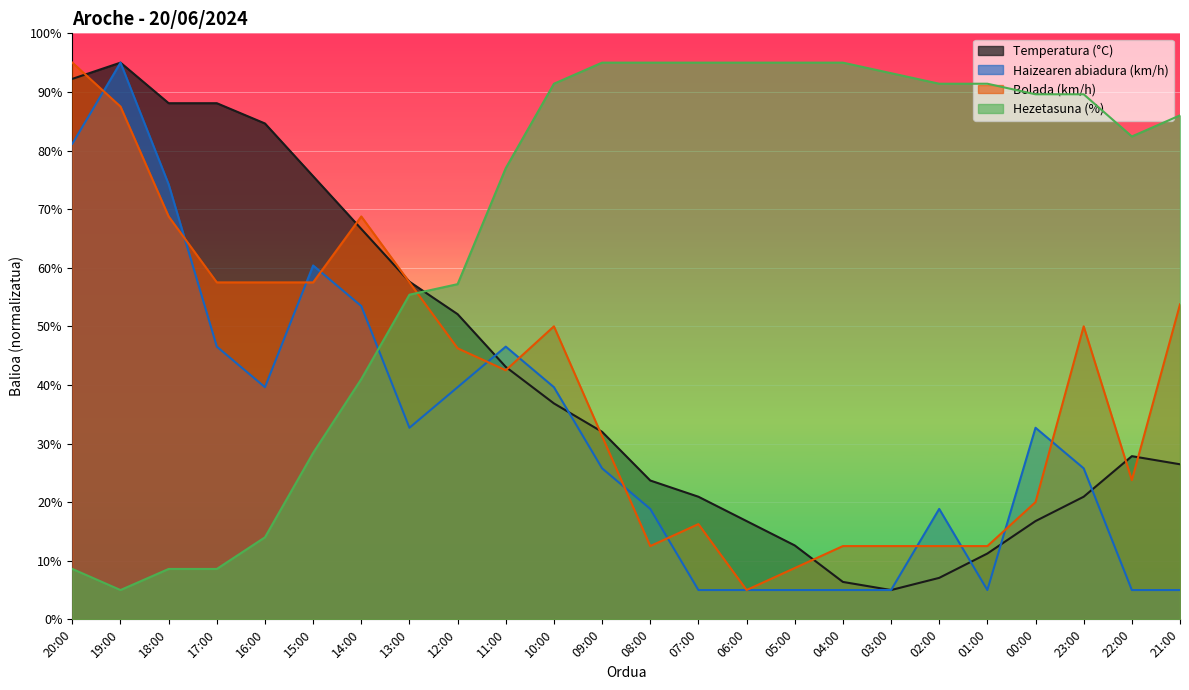

Where does the Bolada (km/h) series first go above 46?

20:00